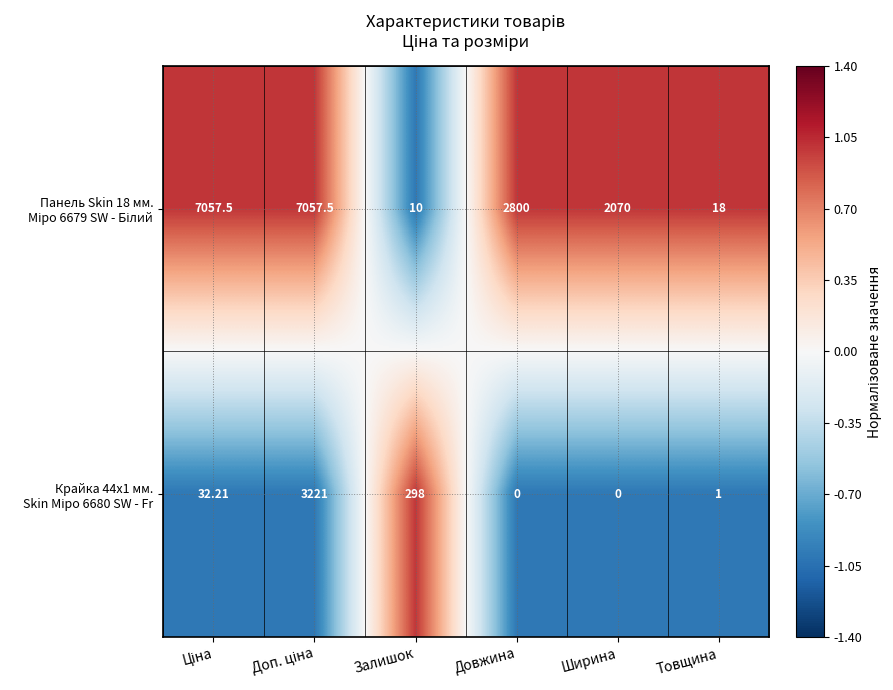

List the series in order of their peak value, highest first.

Панель Skin 18 мм. Міро 6679 SW - Білий, Крайка 44x1 мм. Skin Міро 6680 SW - Fr